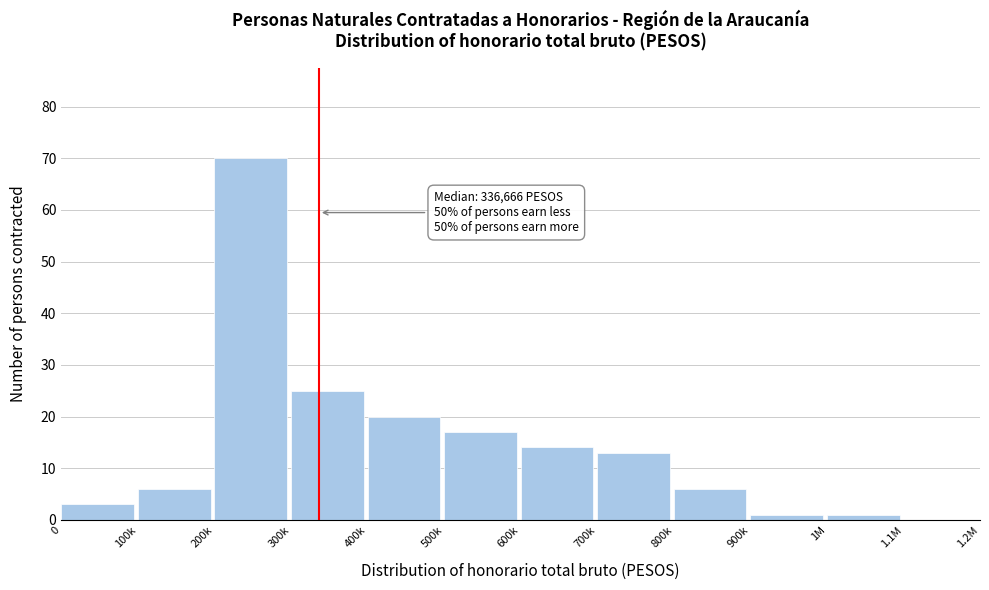

Reading left to right, list all the values displayed in this chart.

0=3	100k=6	200k=70	300k=25	400k=20	500k=17	600k=14	700k=13	800k=6	900k=1	1M=1	1.1M=0